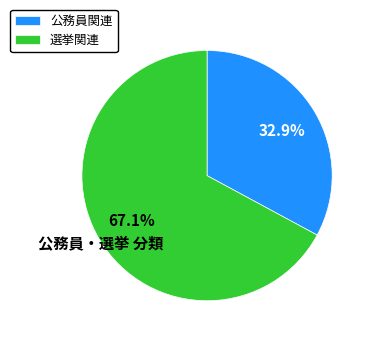

Count the number of slices in the pie.

2